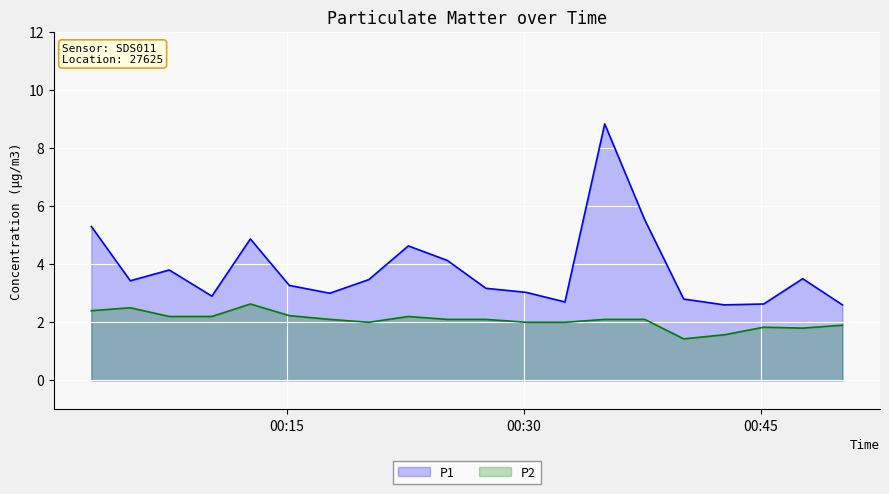

True or false: P1 and P2 cross at least once.

False